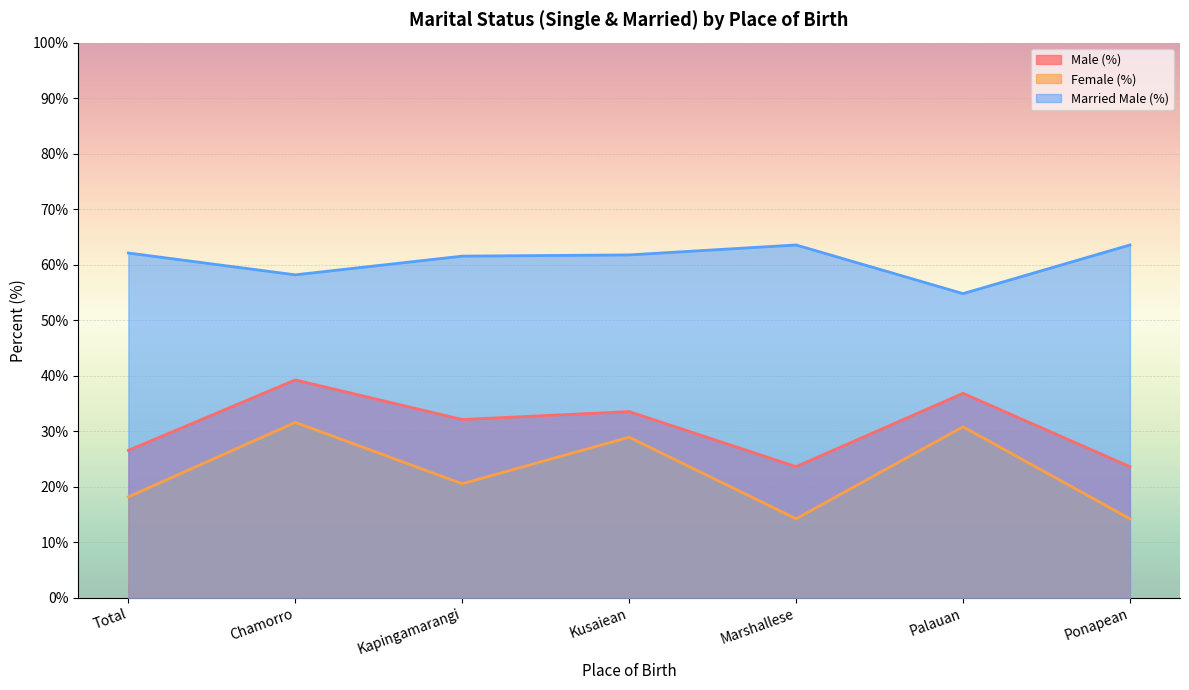

Where is Married Male (%) nearest to the value 59?

Chamorro